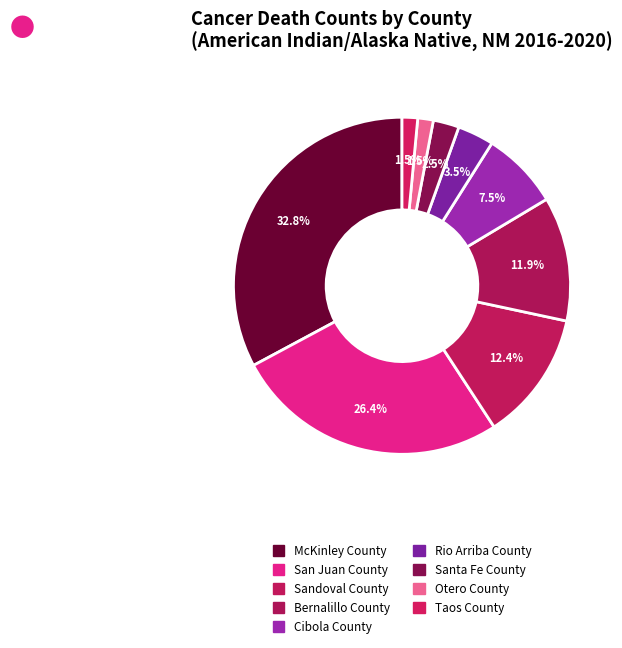

Is it true that Cibola County is 7% of the pie?

True